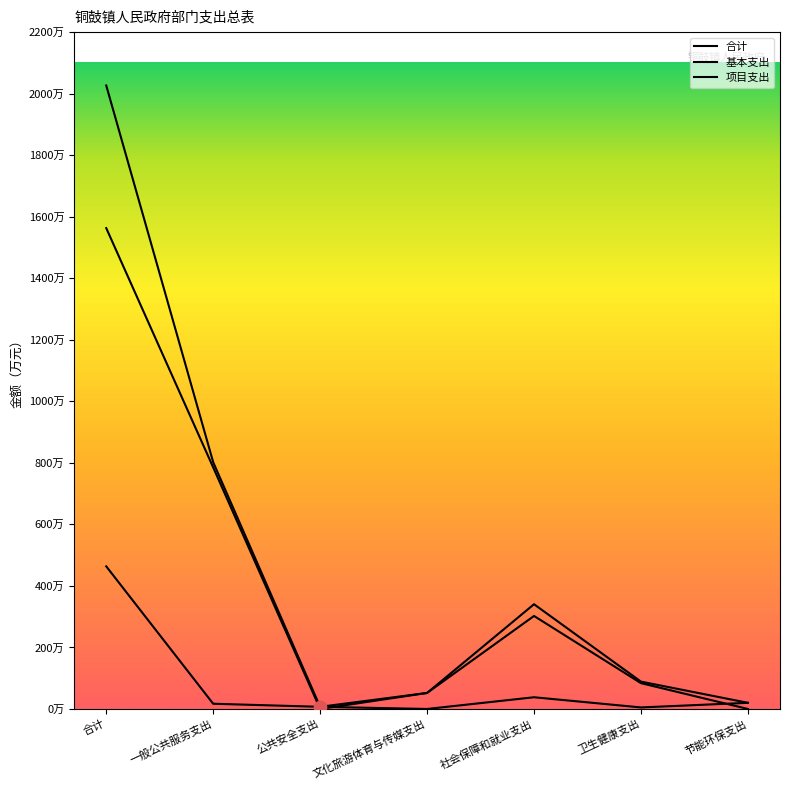

Is this an area chart (filled region under the line)?

No